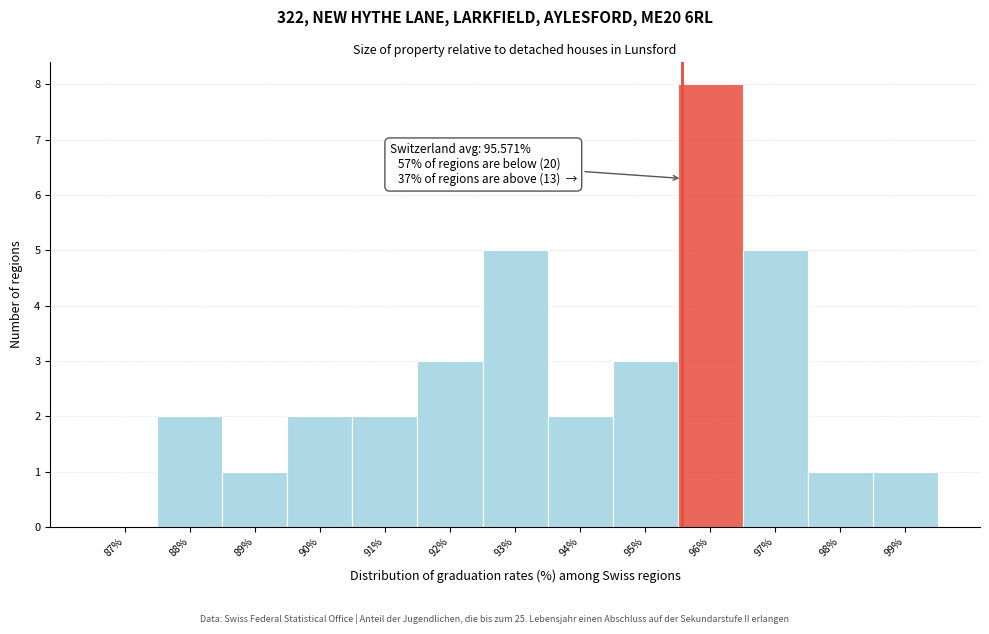

Over which range of the x-axis is the bar tallest?

95.5 to 96.5